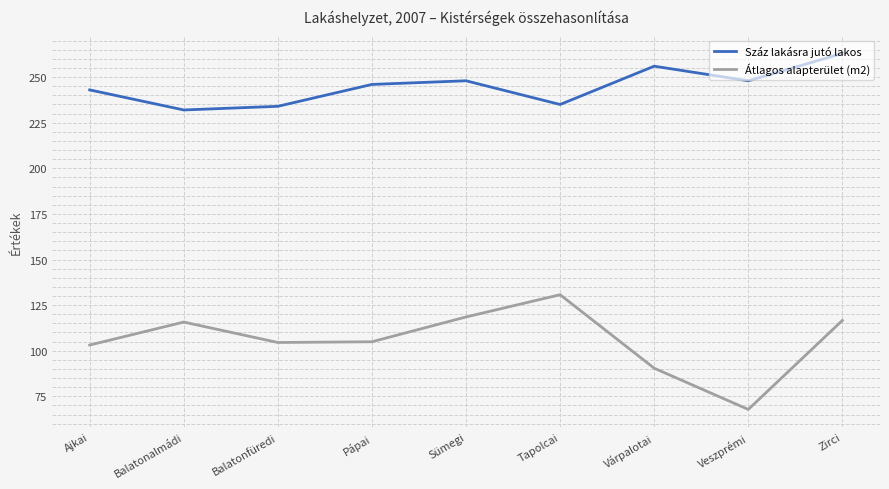

At which category is the sum across all series the highest?

Zirci